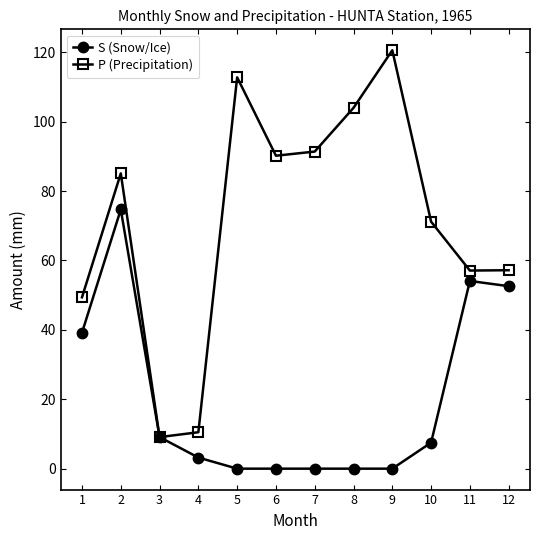

True or false: P (Precipitation) has a value of 63.9 at 7.

False